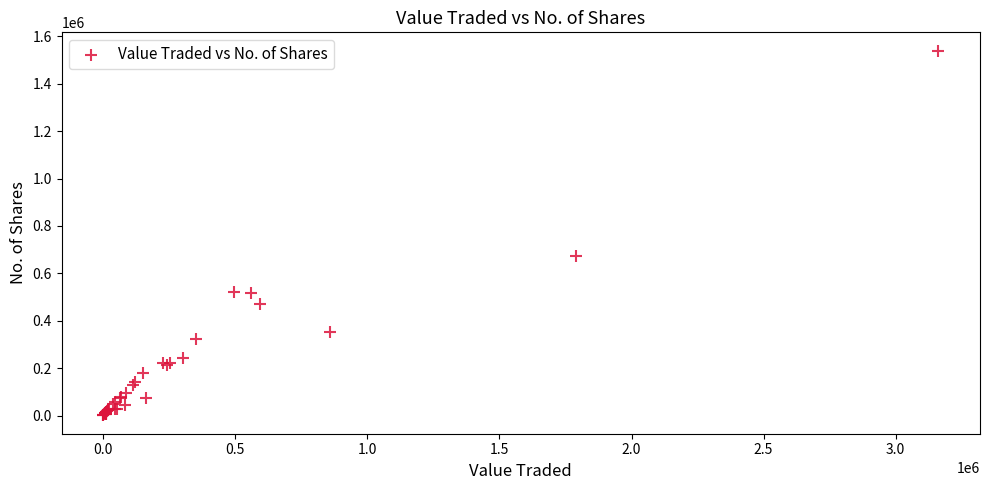

What Y value in the scatter plot is closest to 770103?

672905